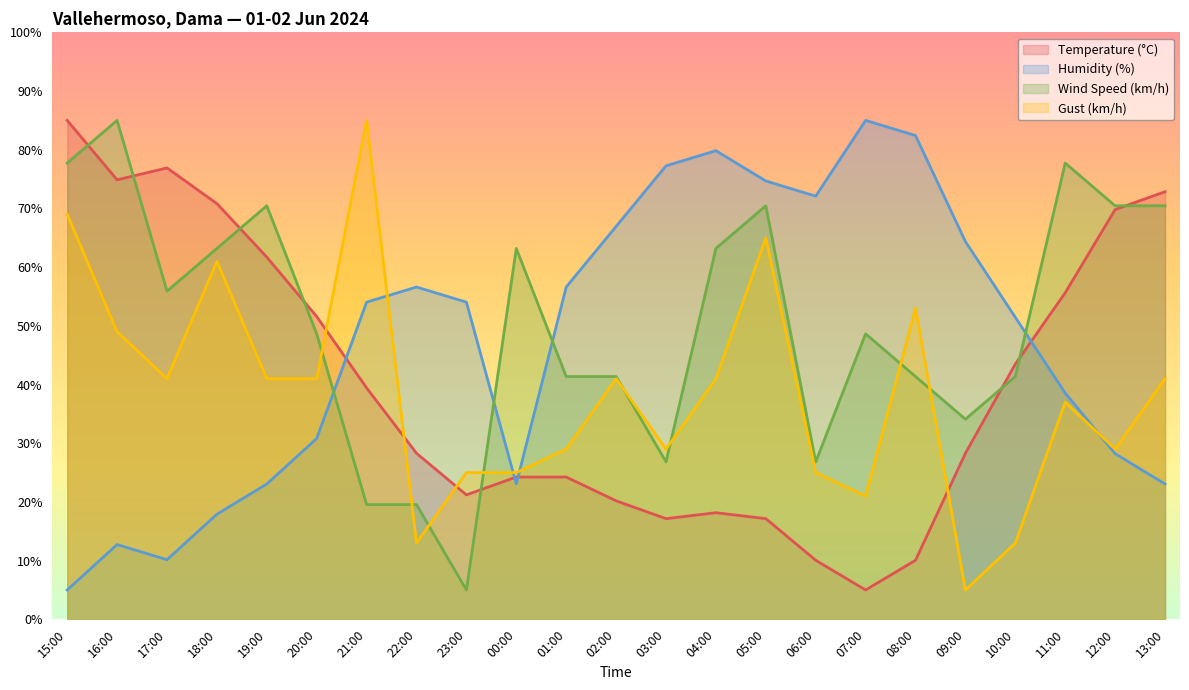

What is the difference between the Gust (km/h) values at 11:00 and 05:00?

28.0